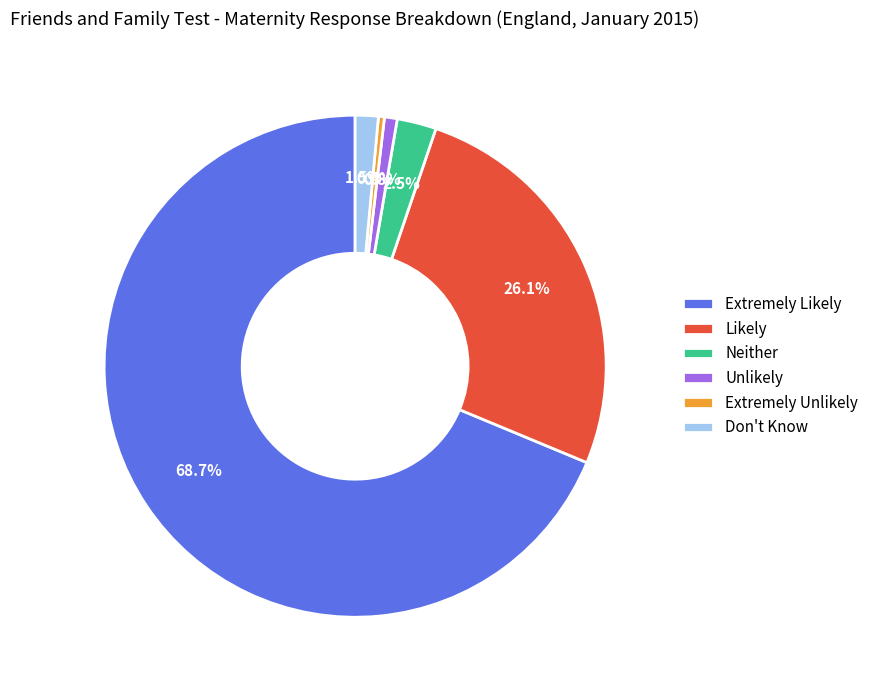

What is the total percentage of Unlikely and Neither?

3.3%